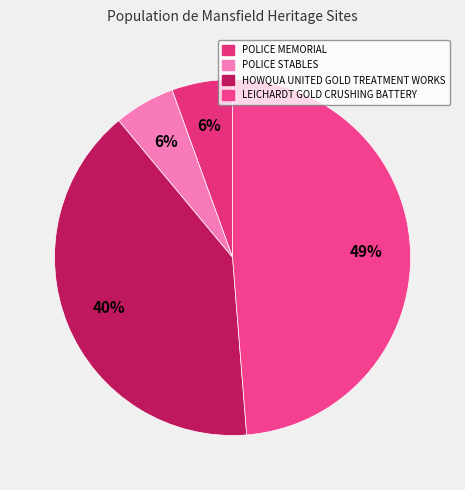

The POLICE STABLES slice represents 6% of the pie. True or false?

True